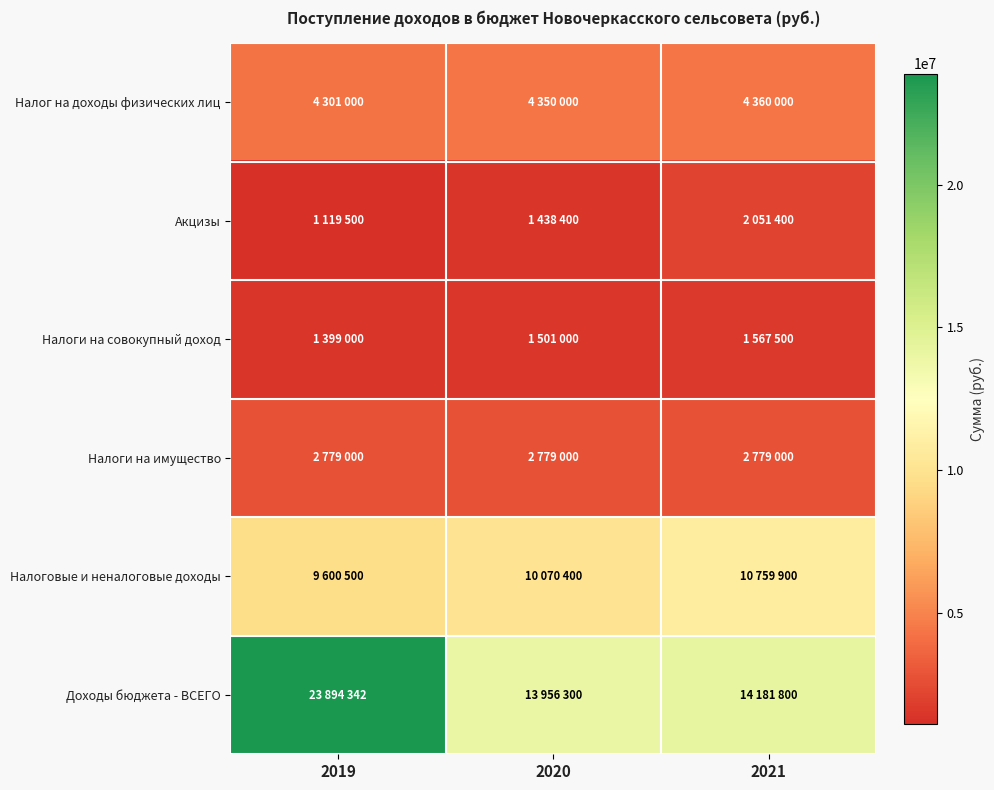

Reading left to right, transcribe all the data shown in this chart.

Налог на доходы физических лиц: 2019=4301000	2020=4350000	2021=4360000
Акцизы: 2019=1119500	2020=1438400	2021=2051400
Налоги на совокупный доход: 2019=1399000	2020=1501000	2021=1567500
Налоги на имущество: 2019=2779000	2020=2779000	2021=2779000
Налоговые и неналоговые доходы: 2019=9600500	2020=10070400	2021=10759900
Доходы бюджета - ВСЕГО: 2019=23894342	2020=13956300	2021=14181800